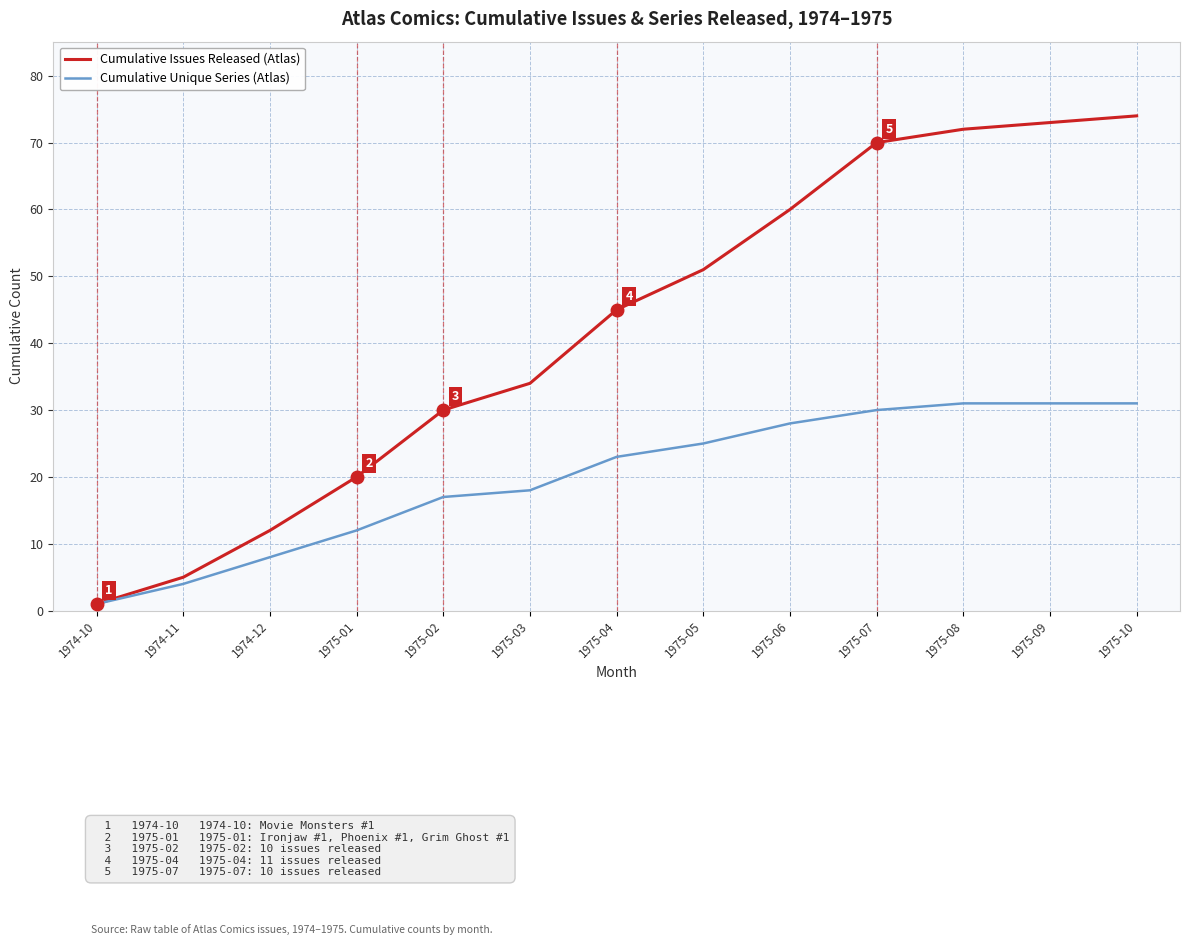

Rank the series at 1975-07 from highest to lowest value.

Cumulative Issues Released (Atlas), Cumulative Unique Series (Atlas)